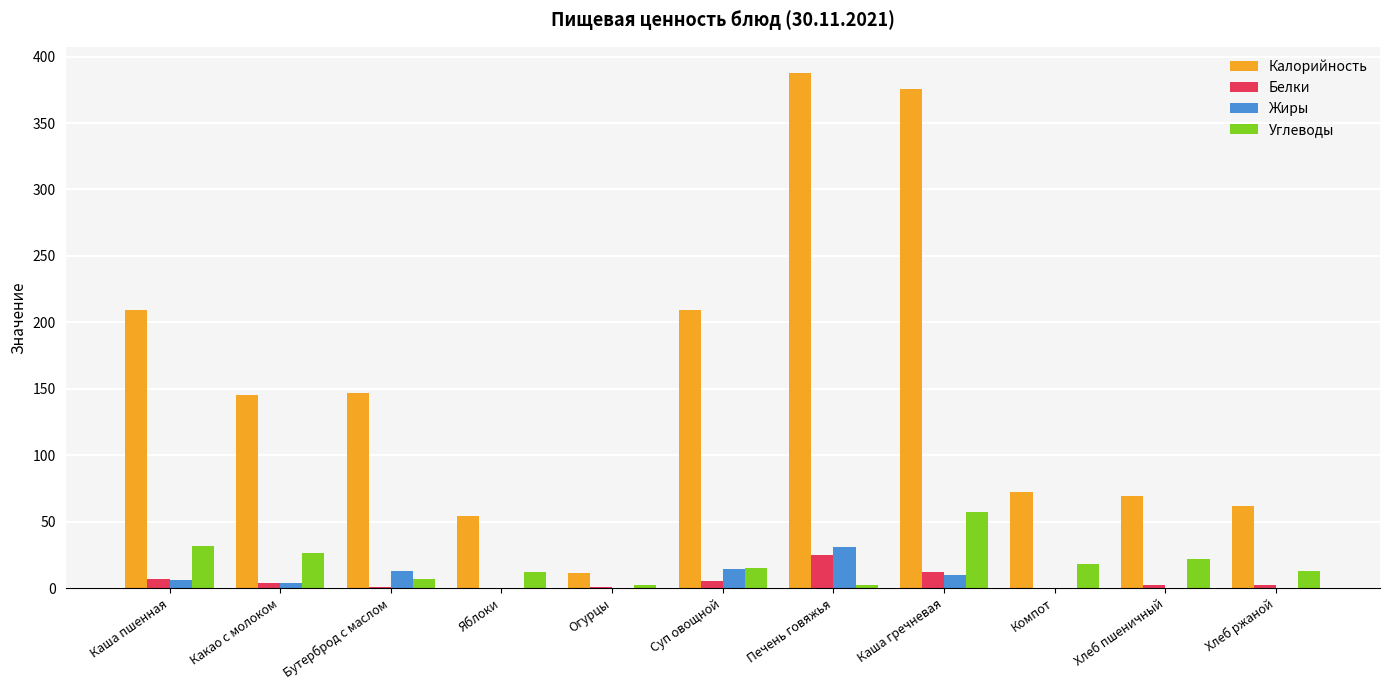

Are the bars grouped side by side (vs. stacked)?

Yes